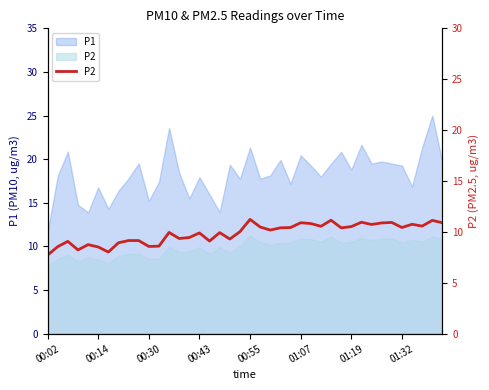

The chart shows a value of 10.9 at 01:07. True or false?

True